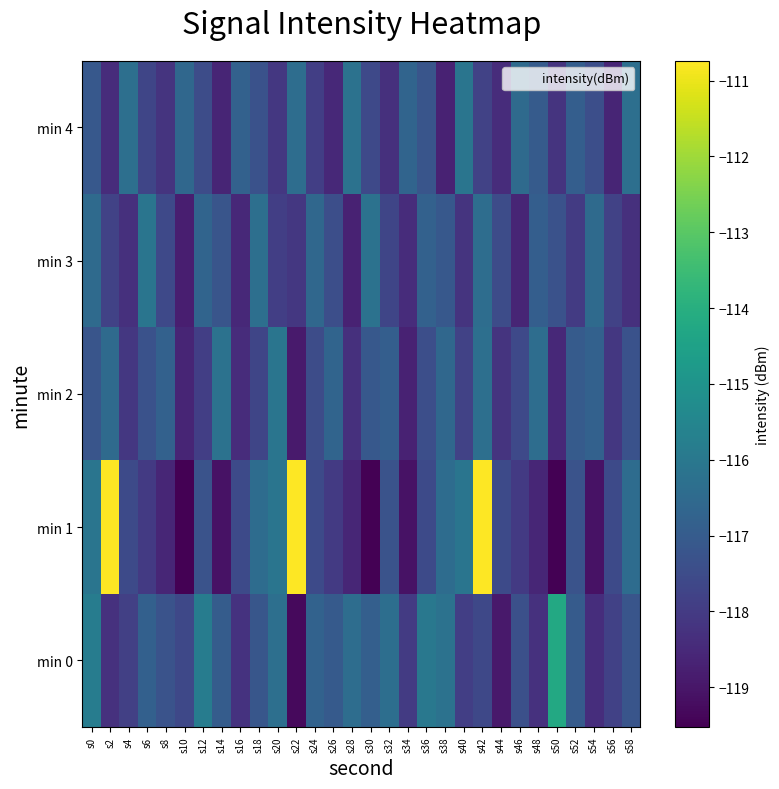

List the series in order of their peak value, highest first.

min 1, min 0, min 2, min 3, min 4